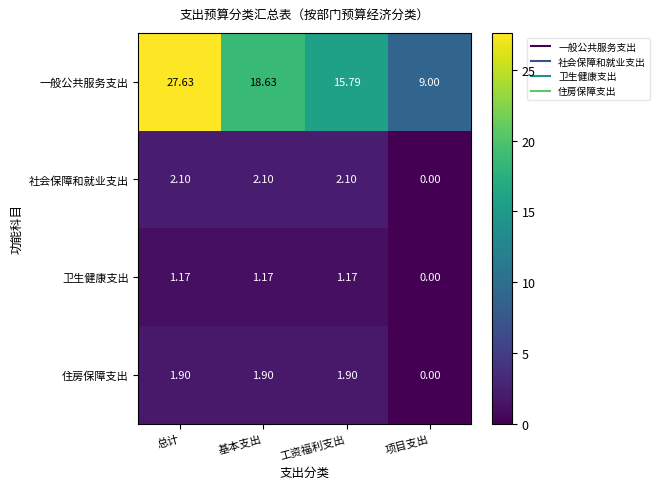

Which series has the widest spread of values?

一般公共服务支出